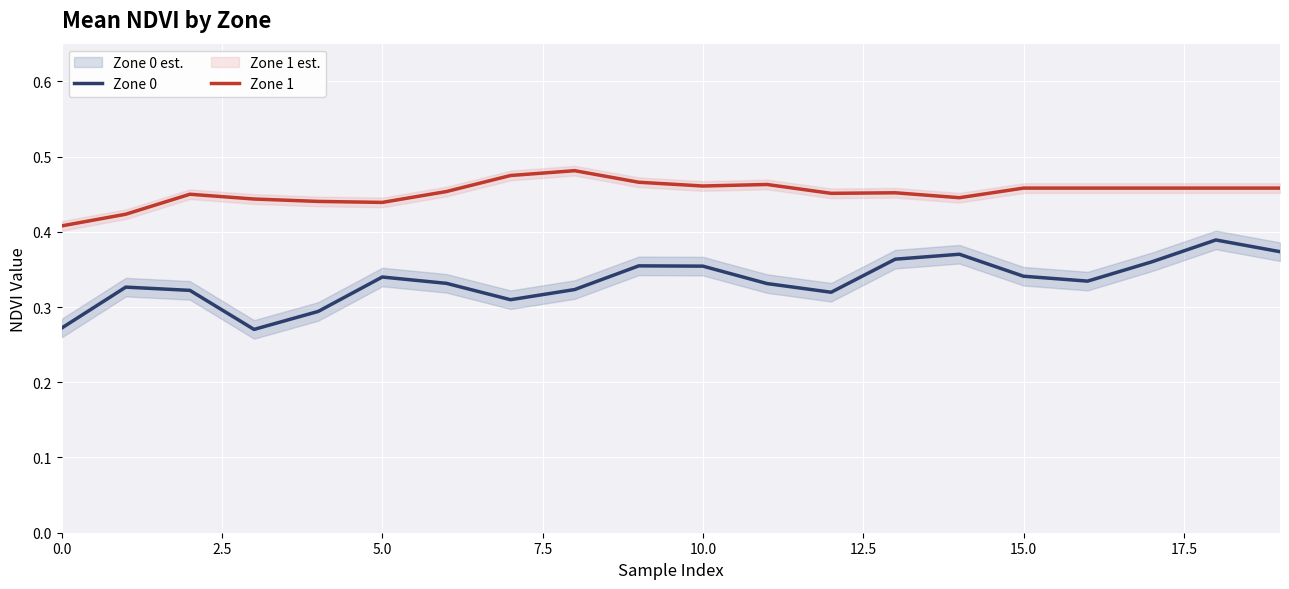

True or false: Zone 0 and Zone 1 cross at least once.

False